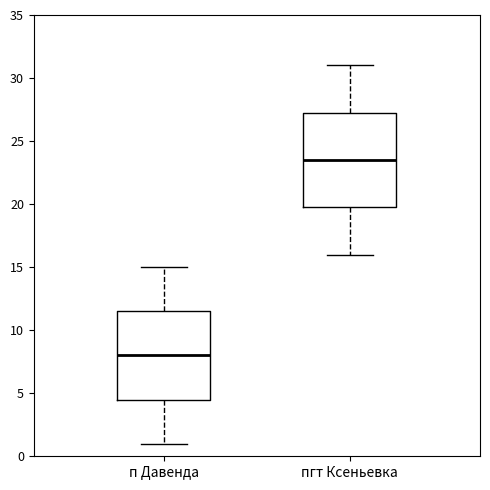

Which box has the highest median line?

пгт Ксеньевка